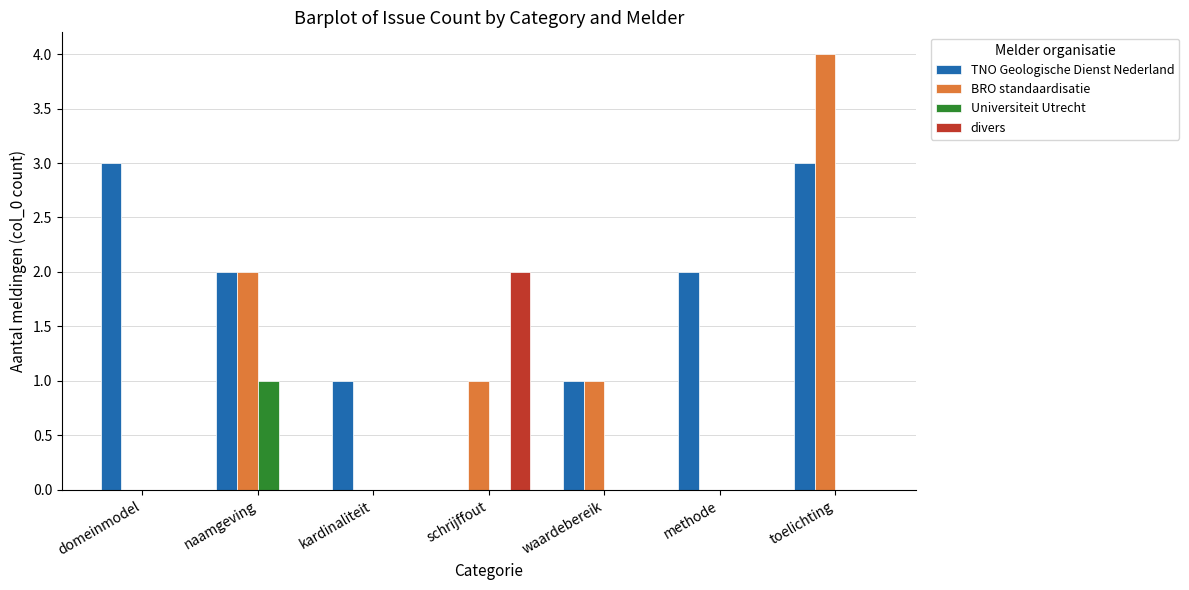

At which category is the sum across all series the highest?

toelichting